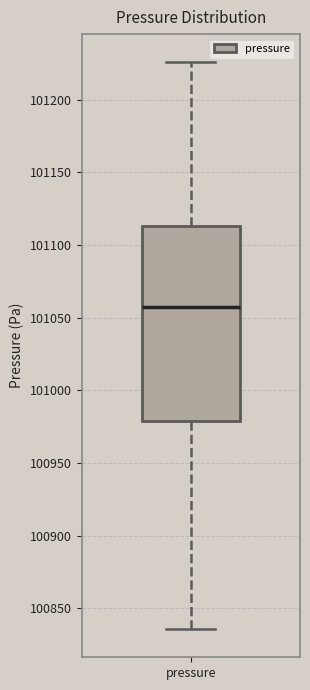

Read this box plot against the y-axis: the position of the median line, the range covered by the box, and the ends of both whiskers. The values are not printed on the chart, so give them approximately, as read against the axis.

median 101060, box 100980 to 101115, whiskers 100835 to 101225